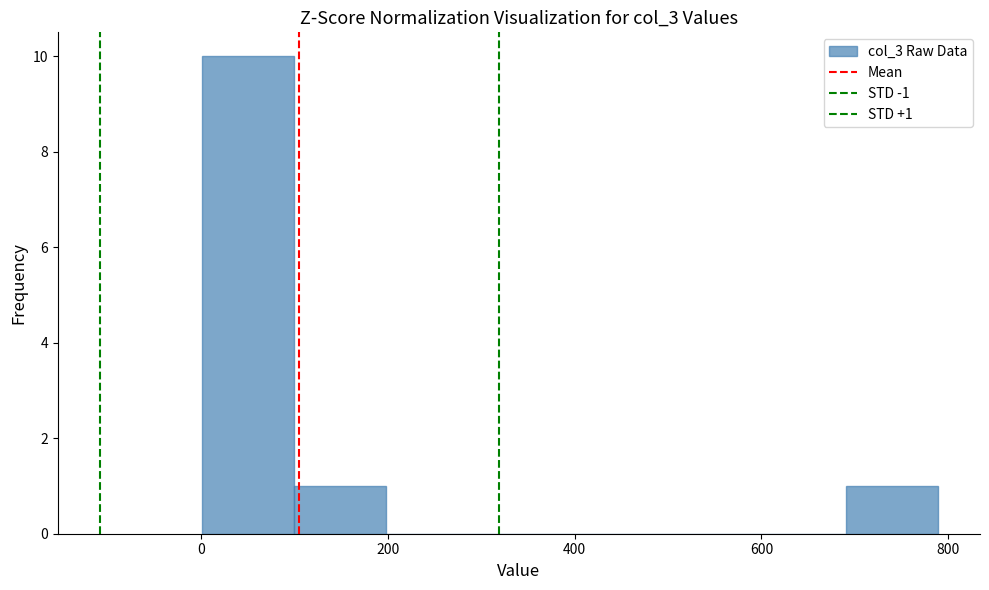

Which range on the x-axis has the tallest bar?

0 to 100